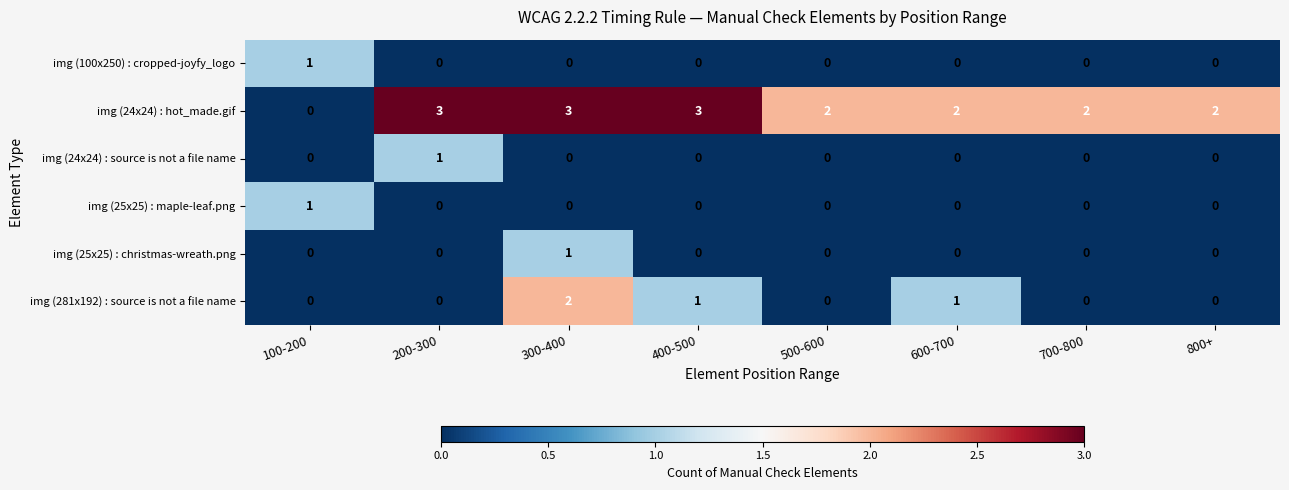

Count the img (25x25) : maple-leaf.png values in the range 0 to 1.

8